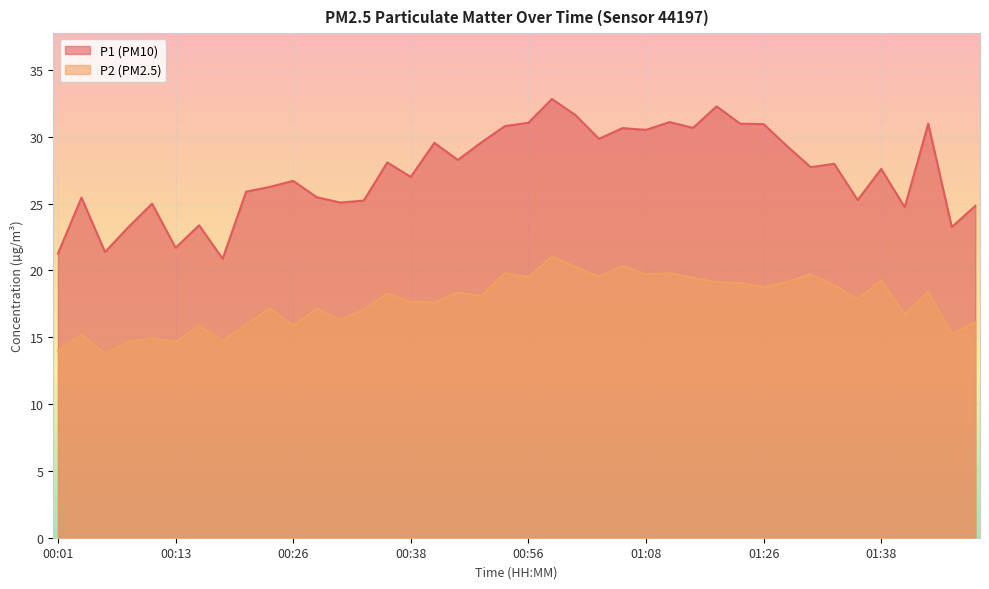

Which series has the widest spread of values?

P1 (PM10)